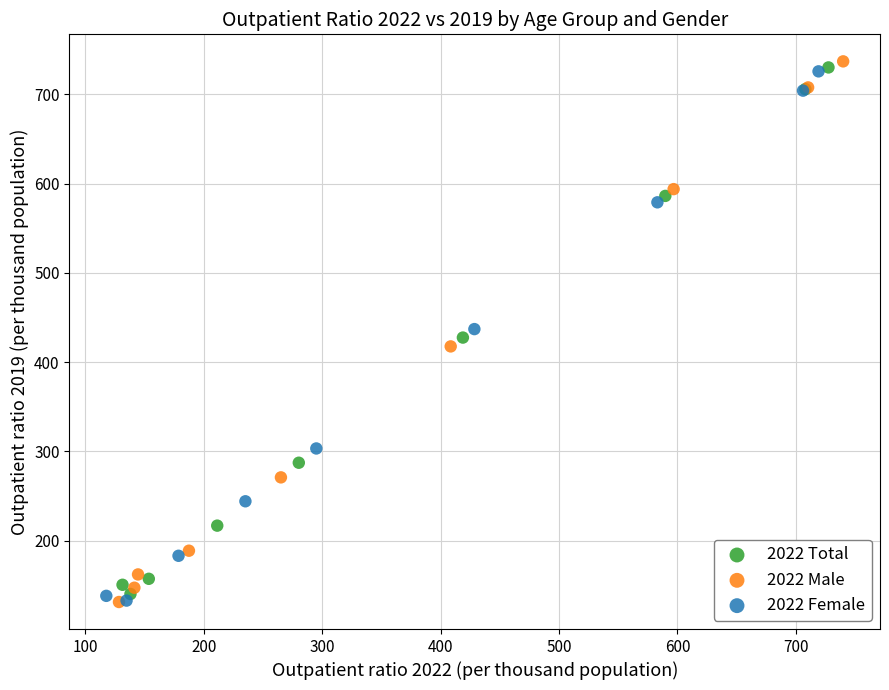

Which series reaches the maximum Y coordinate?

2022 Male